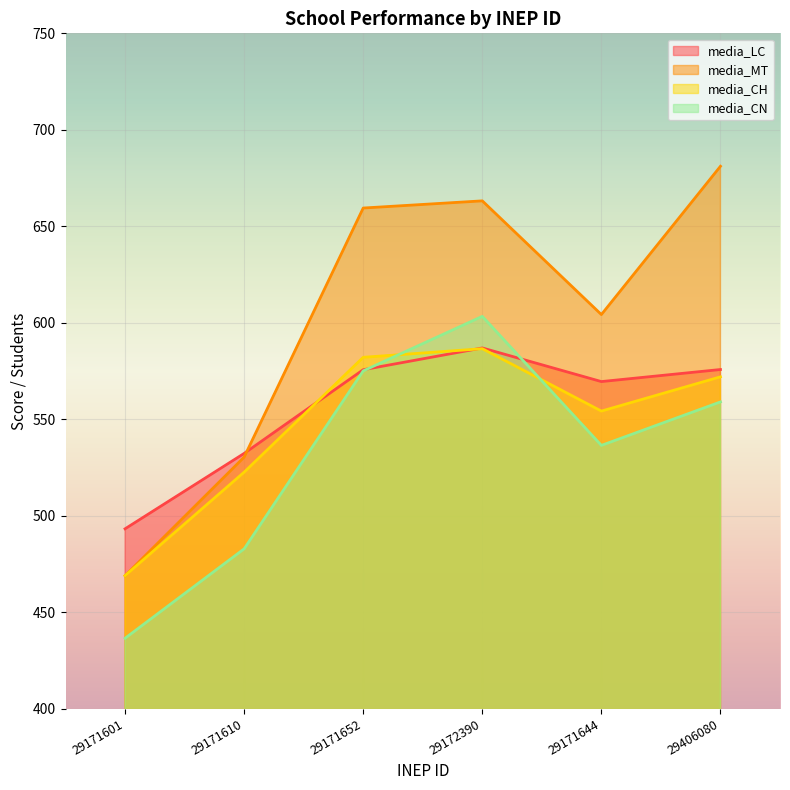

How many times do media_CH and media_CN cross each other?

2